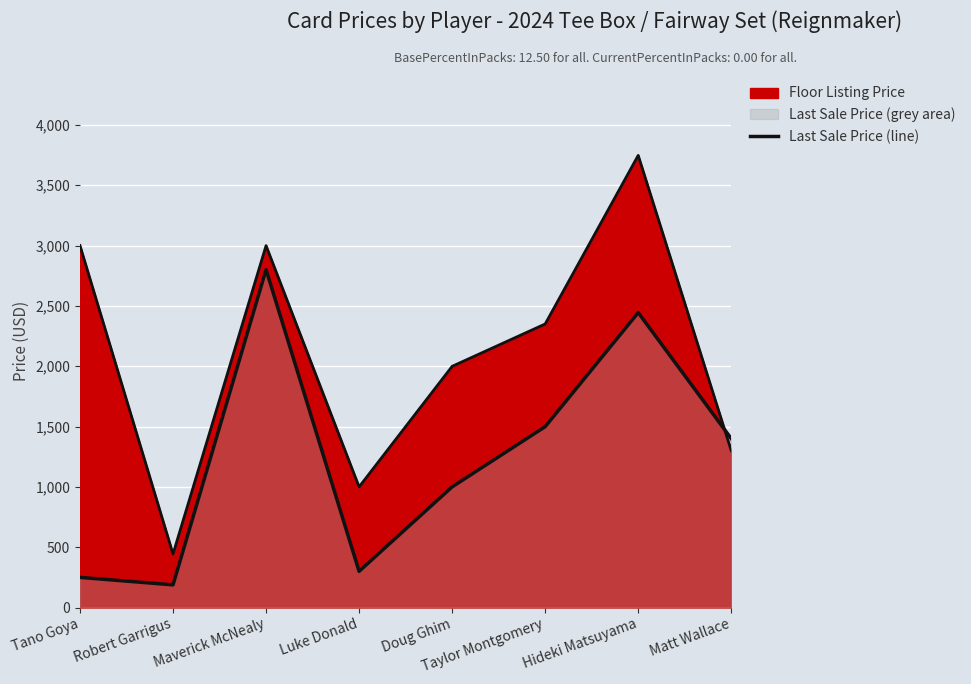

What is the change in value from Robert Garrigus to Doug Ghim?

+812